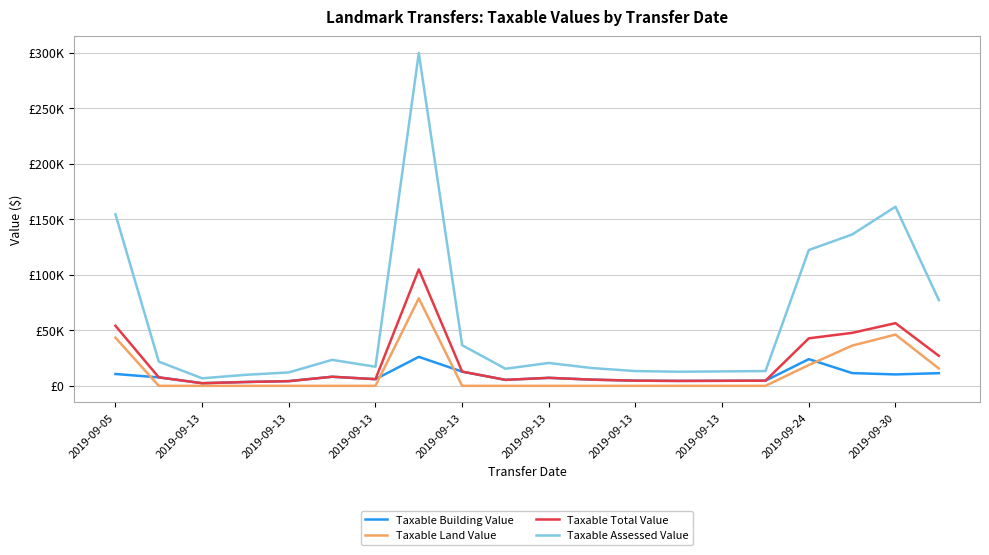

Where is the first local maximum for Taxable Total Value?

2019-09-13